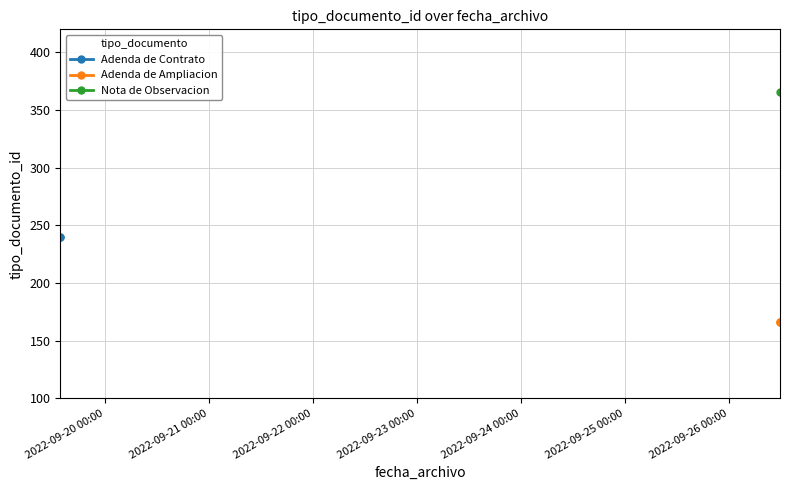

How many values exceed 240?

1